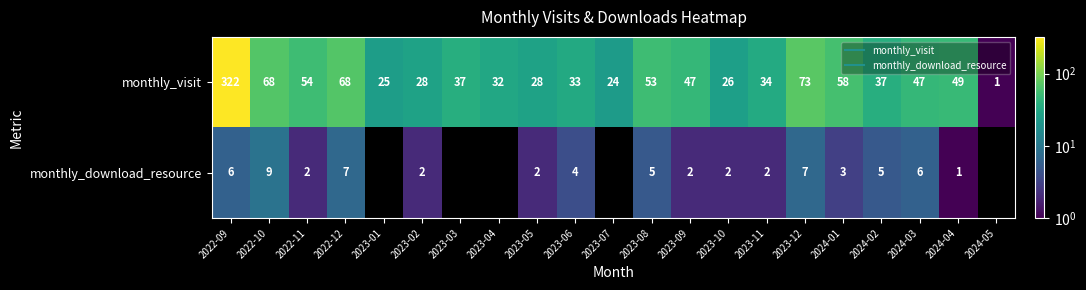

List the labels in order of monthly_visit value, largest first.

2022-09, 2023-12, 2022-10, 2022-12, 2024-01, 2022-11, 2023-08, 2024-04, 2023-09, 2024-03, 2023-03, 2024-02, 2023-11, 2023-06, 2023-04, 2023-02, 2023-05, 2023-10, 2023-01, 2023-07, 2024-05